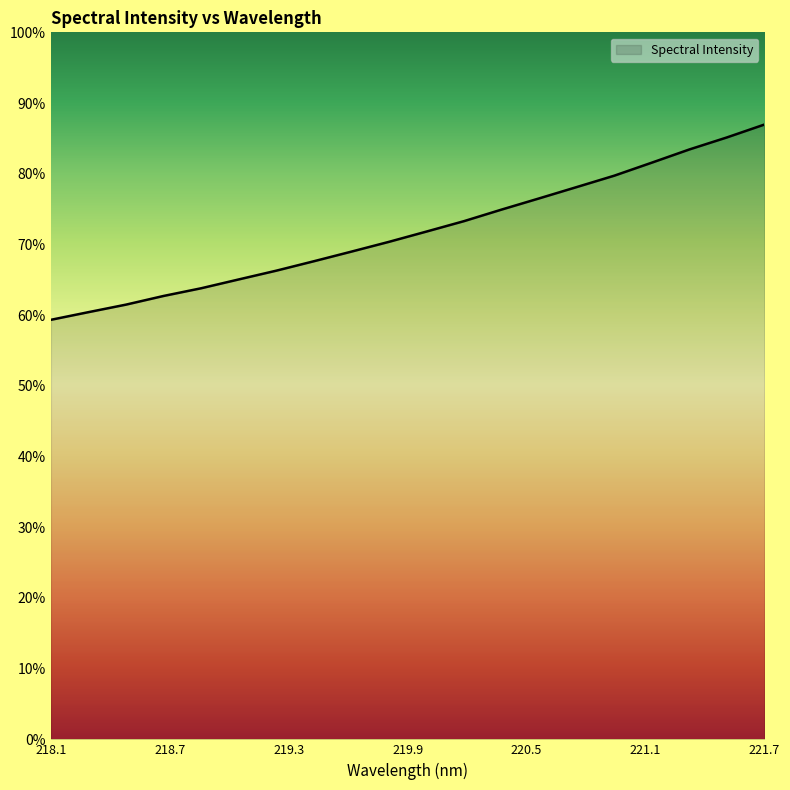

At which label does the data first exceed 1575?

219.9712